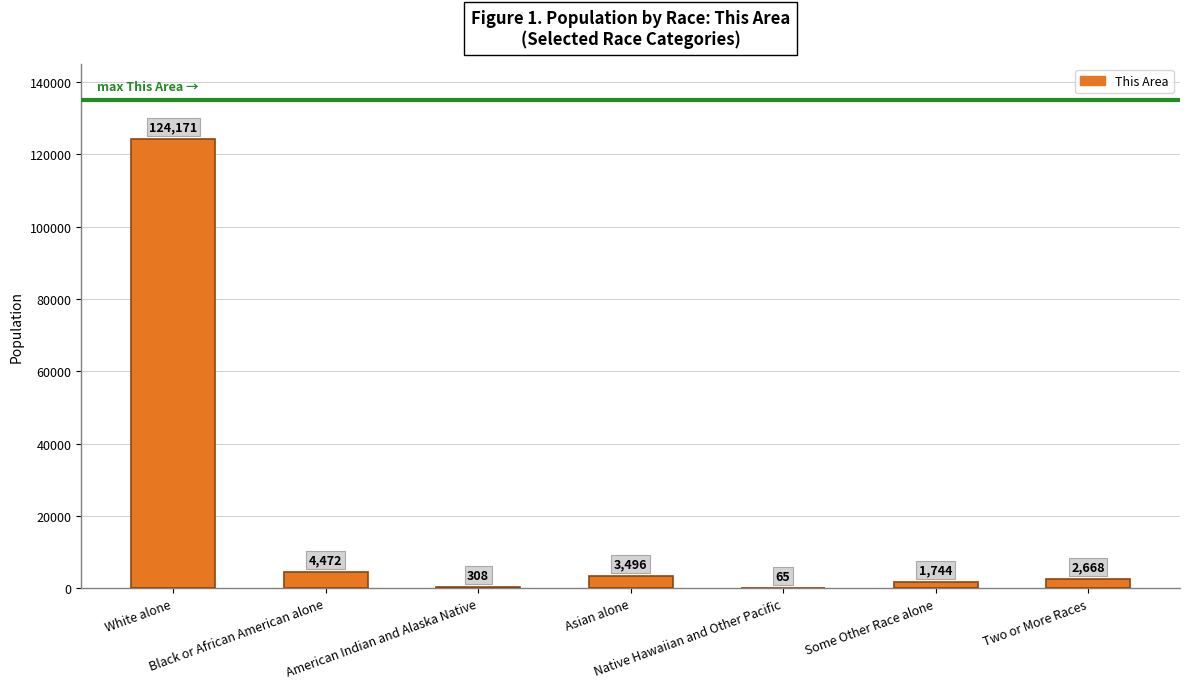

Reading left to right, extract all data points from this chart.

White alone=124171	Black or African American alone=4472	American Indian and Alaska Native=308	Asian alone=3496	Native Hawaiian and Other Pacific=65	Some Other Race alone=1744	Two or More Races=2668